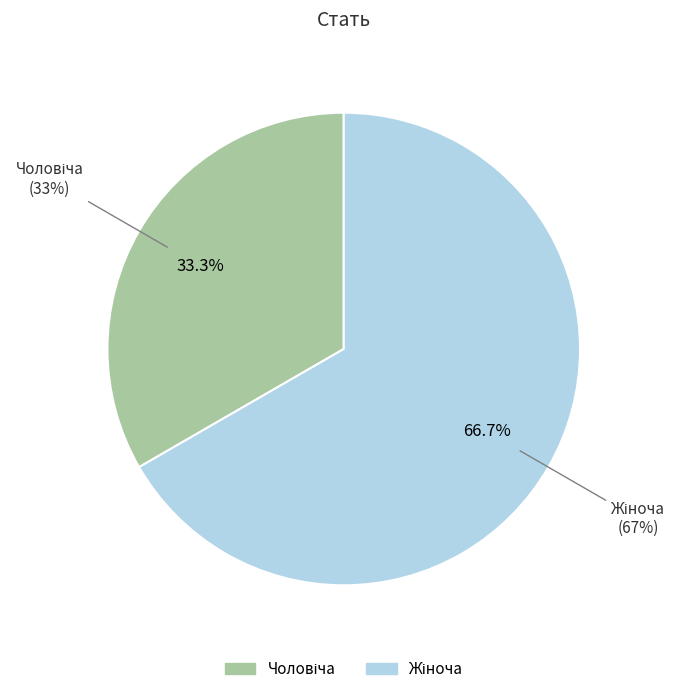

To the nearest percent, what portion does Чоловіча represent?

33%